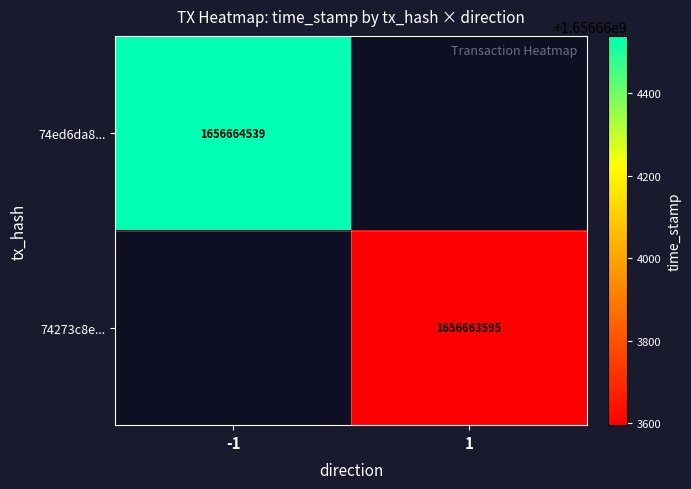

What is the difference between the 74273c8e6a2f0fdf4bbfd9fc260f8c62f76c86a values at direction and time_stamp?

1656663594